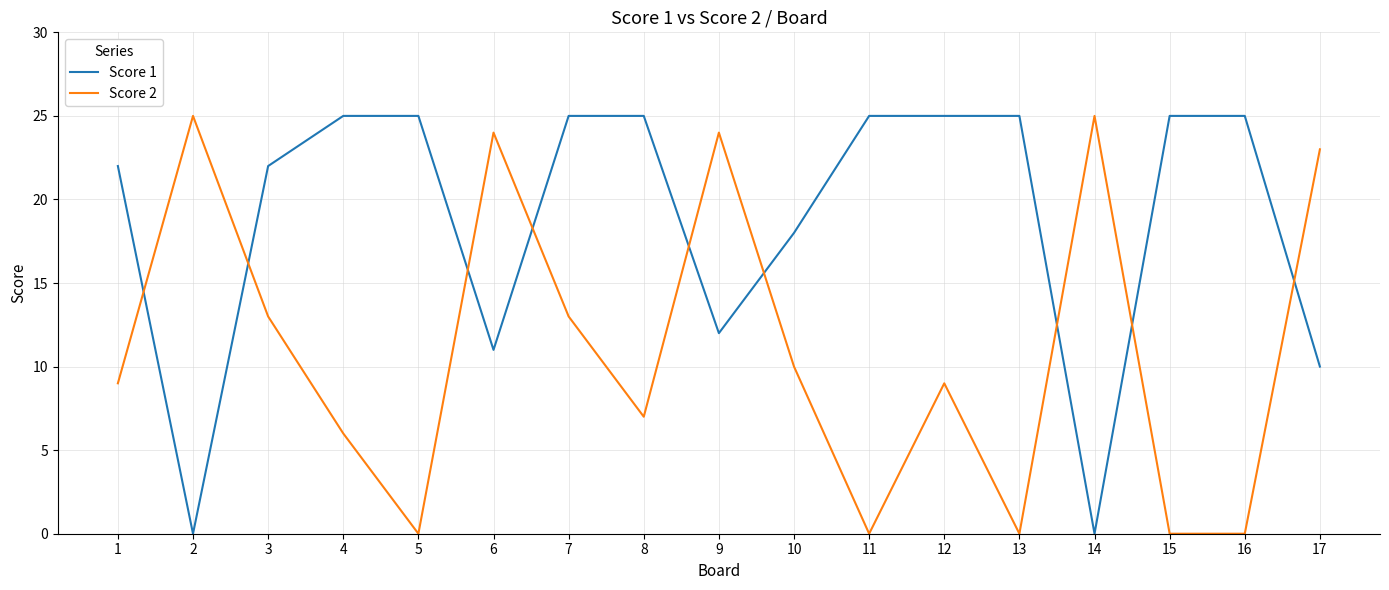

Count the number of categories in the chart.

17